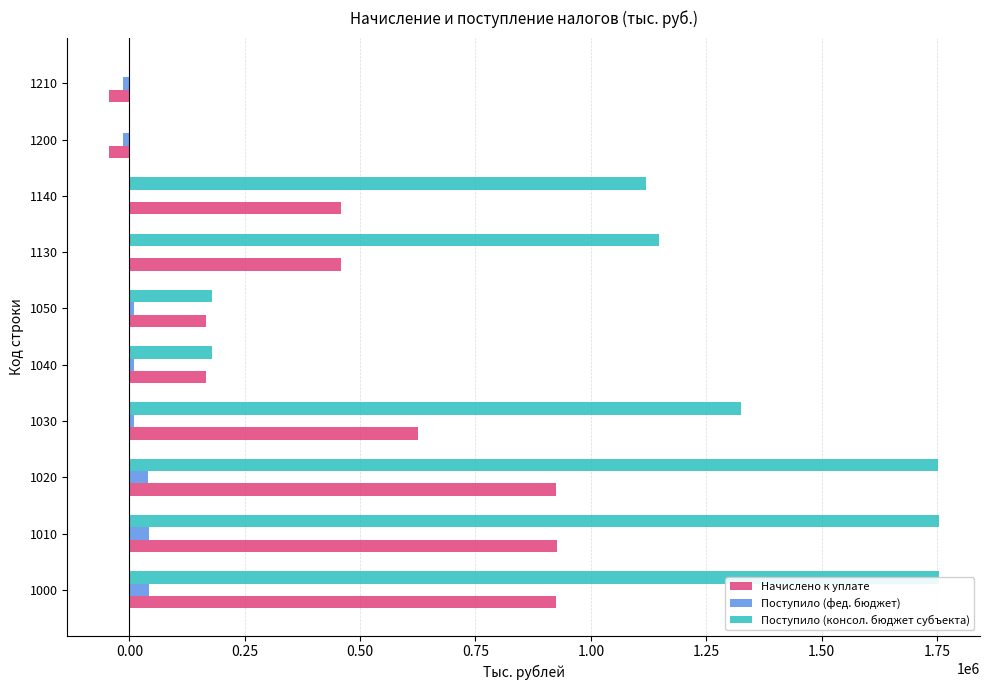

What is the sum of all Поступило (консол. бюджет субъекта) values?

9207367